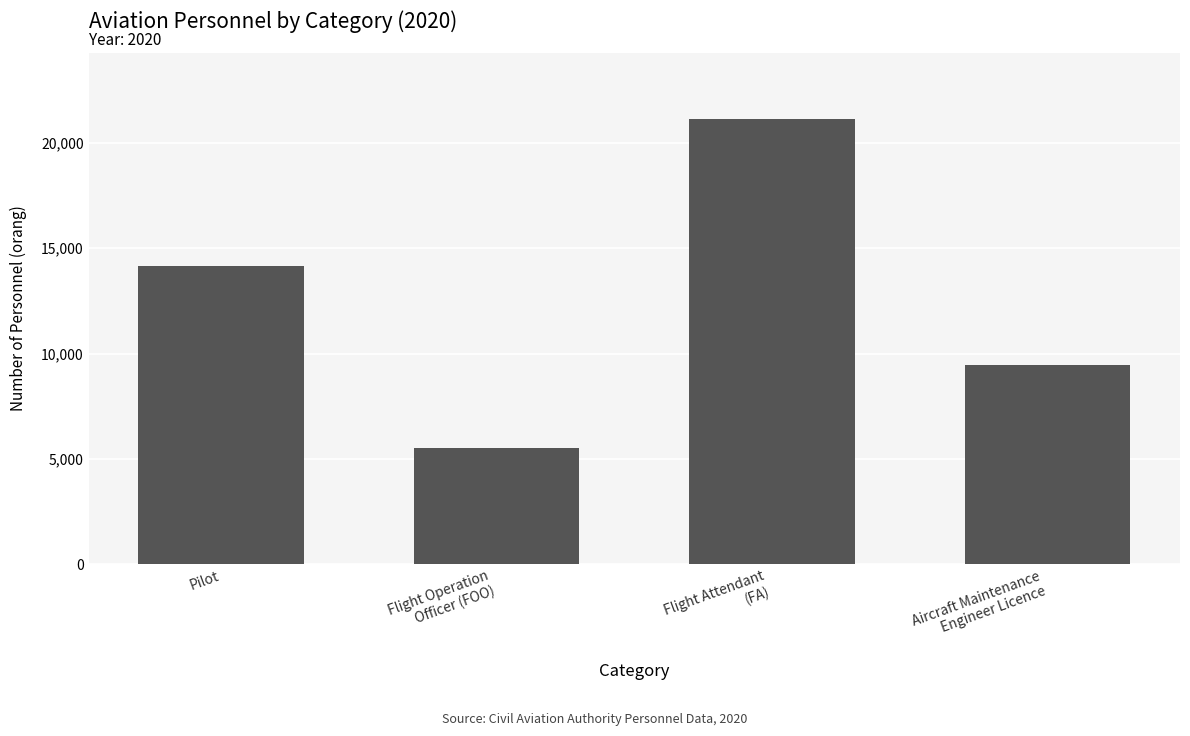

What is the ratio of the value at Pilot to the value at Aircraft Maintenance
Engineer Licence?

1.5